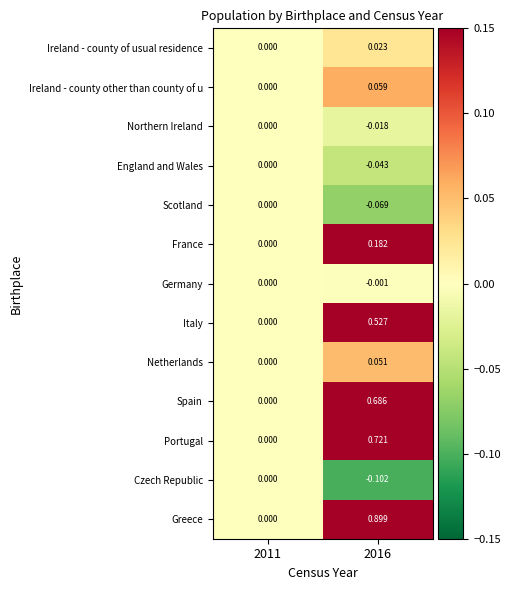

Rank the series at 2016 from lowest to highest value.

Czech Republic, Scotland, England and Wales, Northern Ireland, Germany, Ireland - county of usual residence, Netherlands, Ireland - county other than county of u, France, Italy, Spain, Portugal, Greece